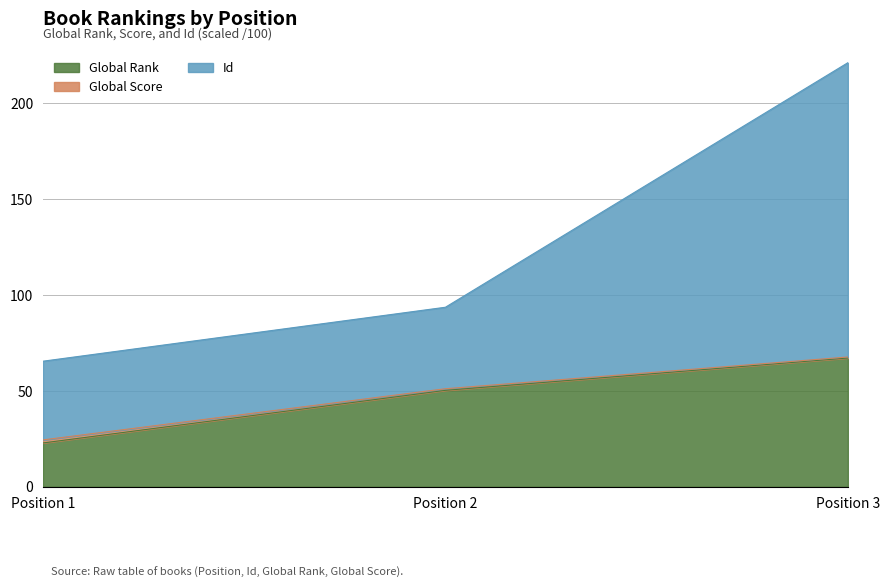

The Global Rank series shows 50.3 at Position 2. True or false?

True